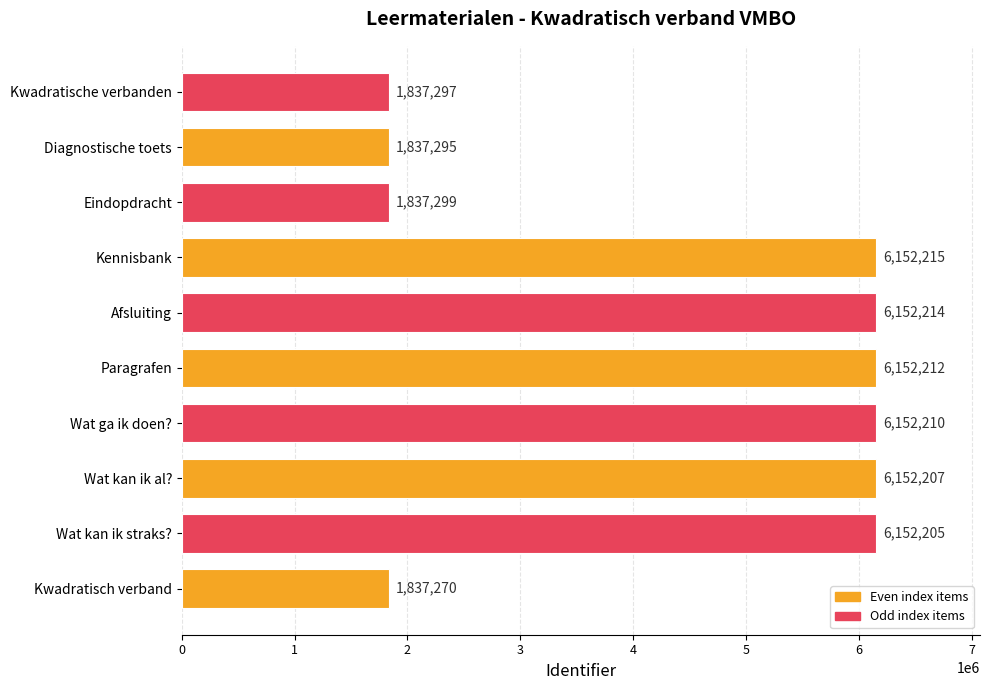

Are the bars grouped side by side (vs. stacked)?

No